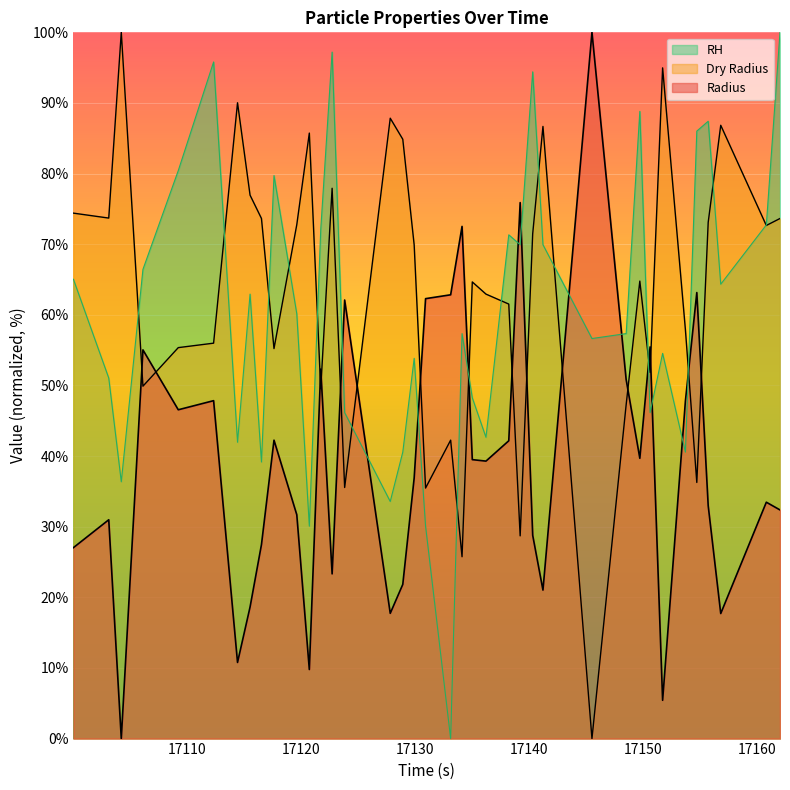

How many lines are shown in the chart?

3